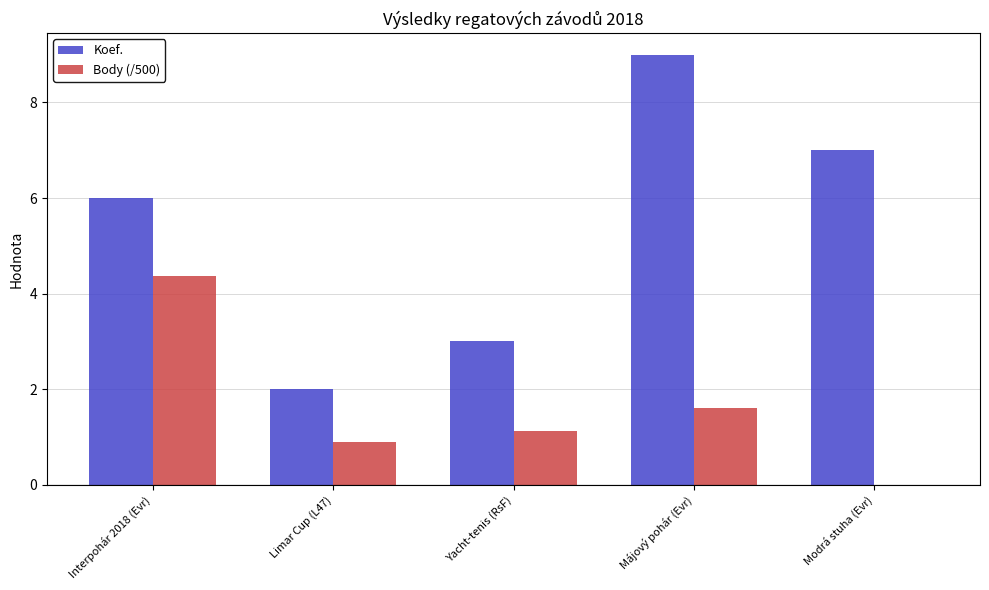

At which category is the sum across all series the highest?

Májový pohár (Evr)